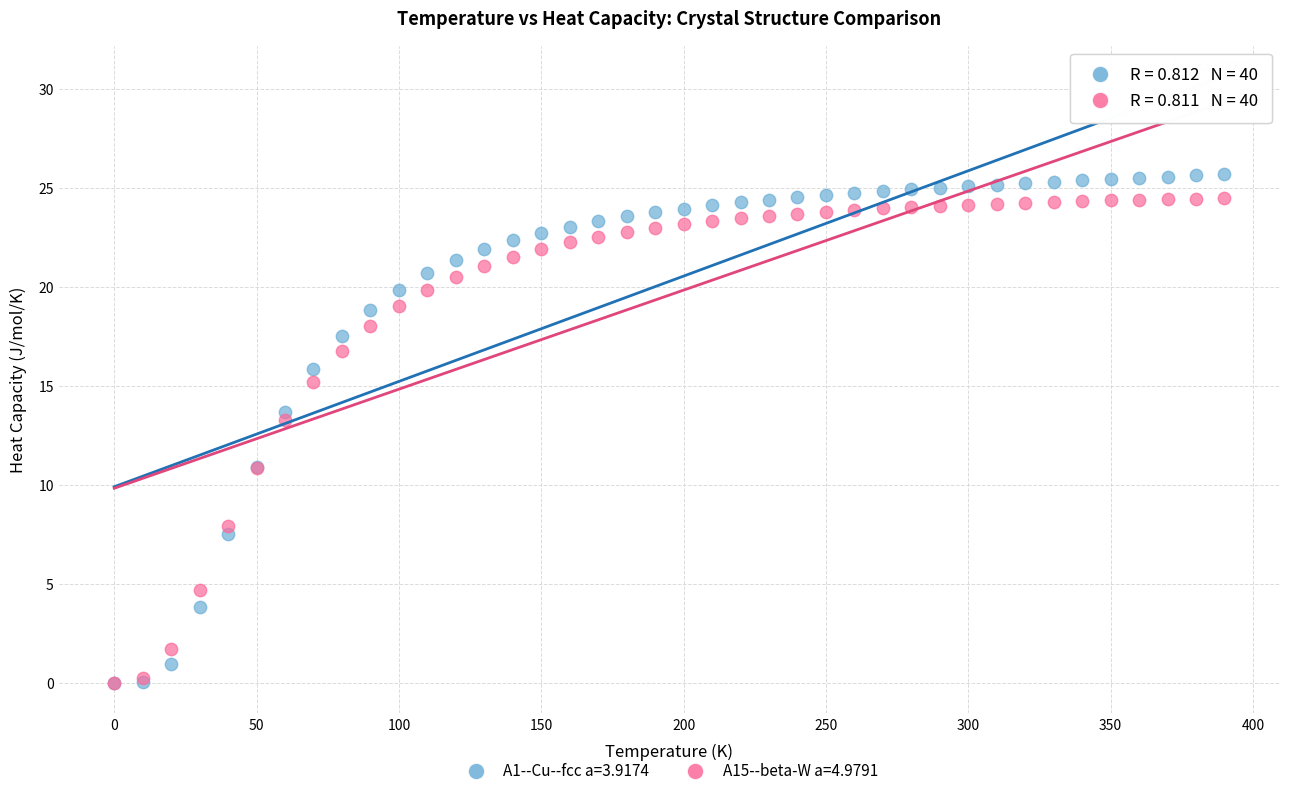

Which series has the largest Y range (max minus min)?

A1--Cu--fcc a=3.9174